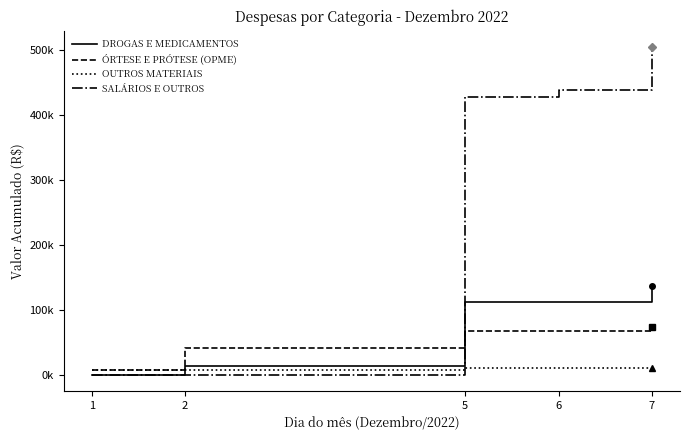

Between 6 and 7, which series saw the biggest shift?

SALÁRIOS E OUTROS